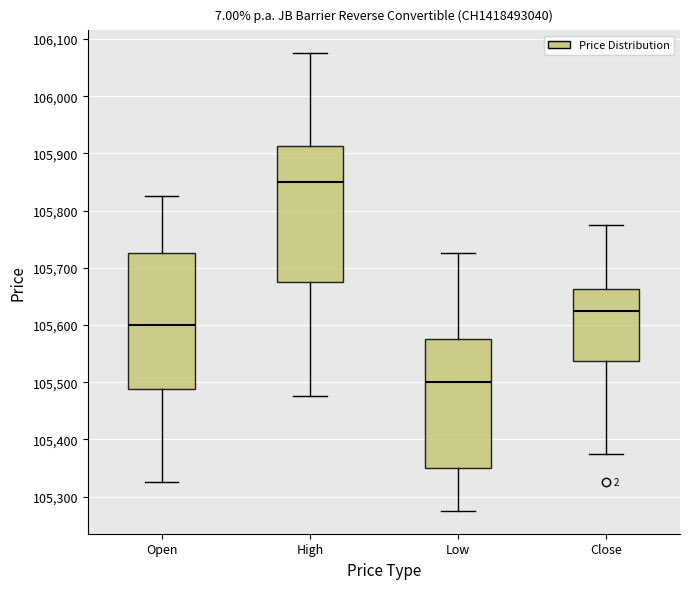

Reading left to right, read every box against the y-axis: the position of its median line, the range the box covers, and the ends of its whiskers. The values are not printed on the chart, so give them approximately, as read against the axis.

Open: median 105600, box 105490 to 105730, whiskers 105330 to 105830
High: median 105850, box 105680 to 105910, whiskers 105480 to 106080
Low: median 105500, box 105350 to 105580, whiskers 105280 to 105730
Close: median 105630, box 105540 to 105660, whiskers 105380 to 105780